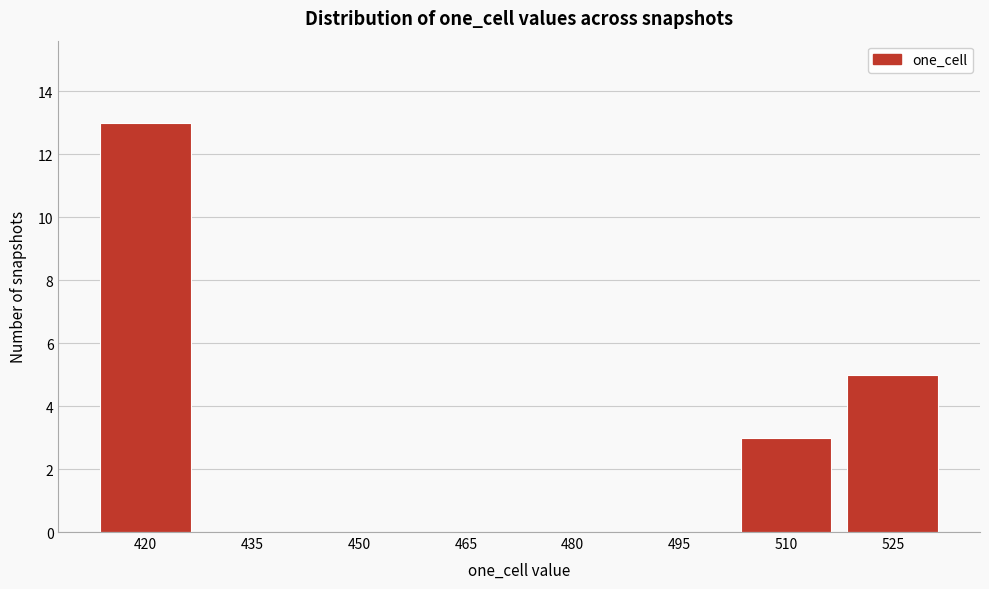

Reading left to right, extract all data points from this chart.

420=13	435=0	450=0	465=0	480=0	495=0	510=3	525=5